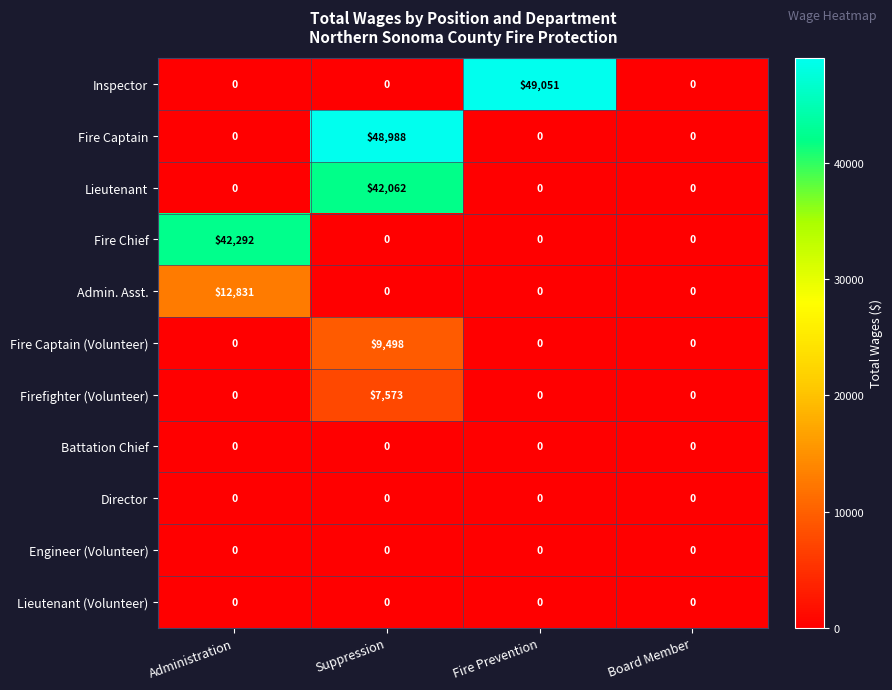

The value of Fire Captain (Volunteer) at Fire Prevention is 6408. True or false?

False